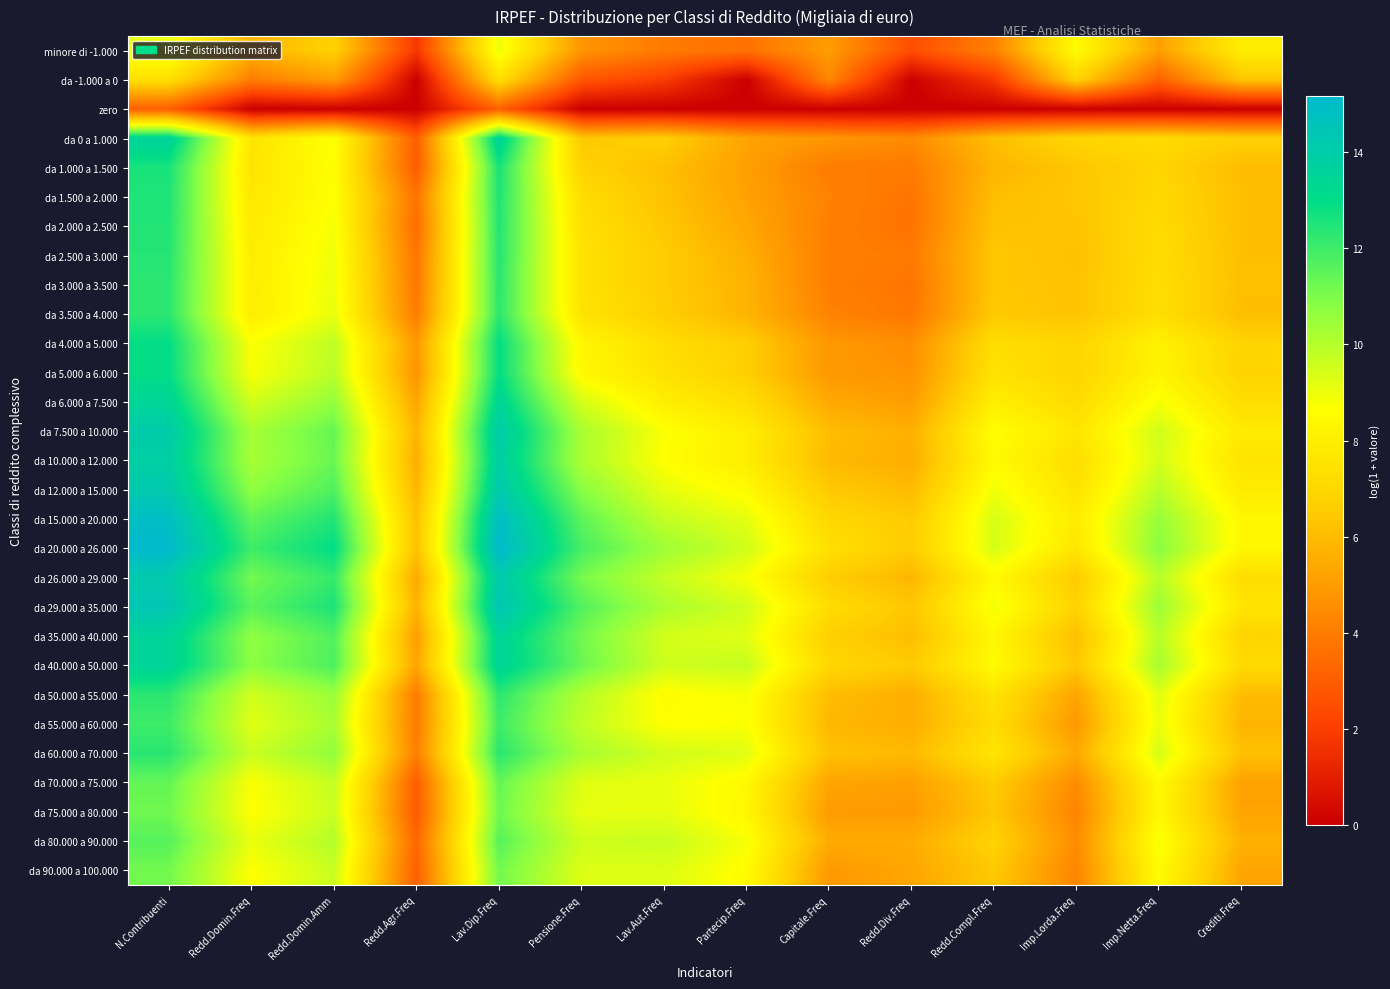

What is the total value across all series at Partecip.Freq?

203.3